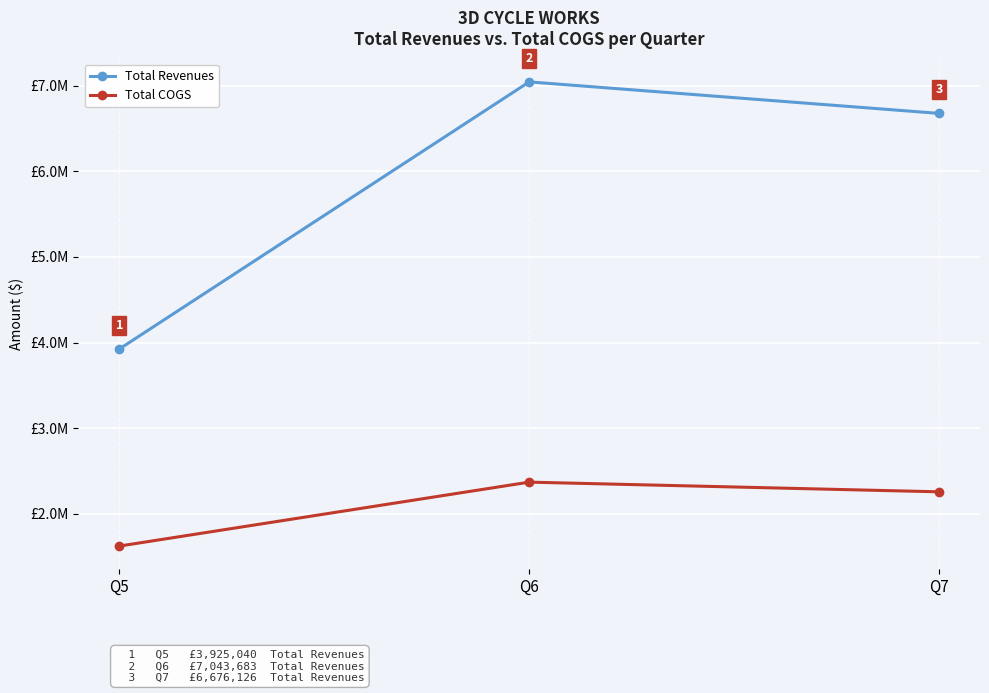

At which label does Total COGS reach its minimum?

Q5